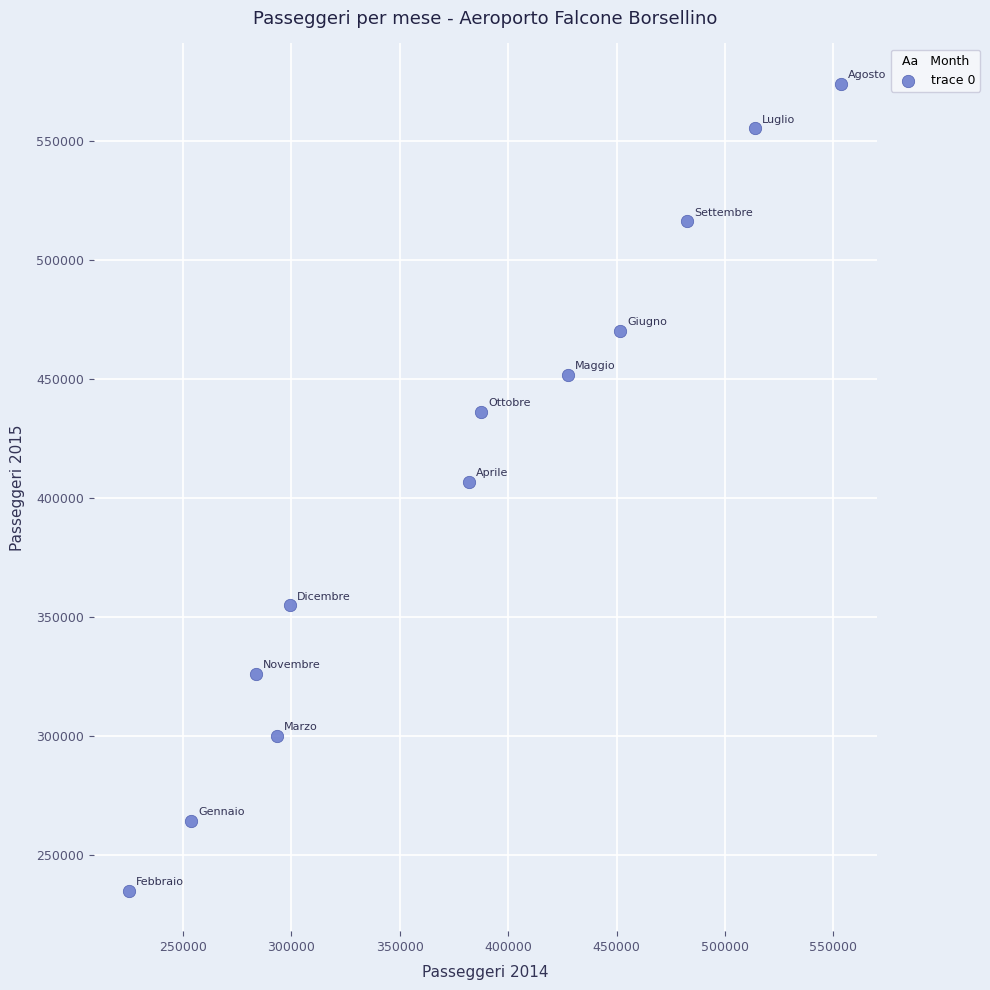

What is the range of Y values (max minus min)?

339097